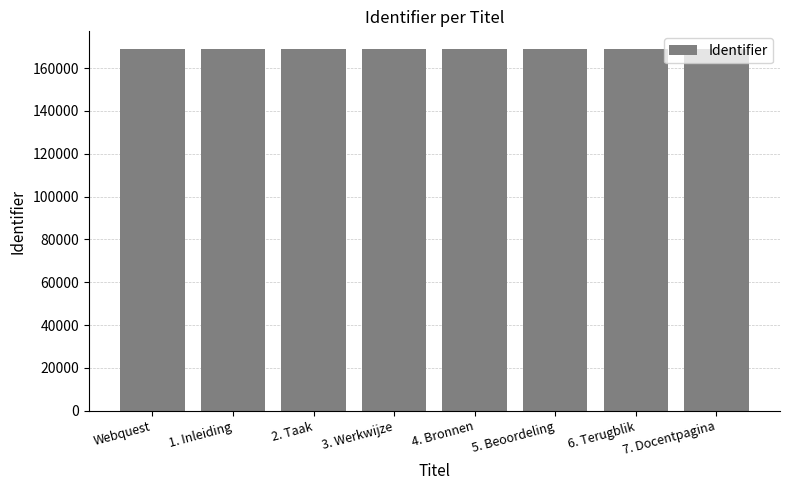

What is the ratio of the value at 2. Taak to the value at 1. Inleiding?

1.0